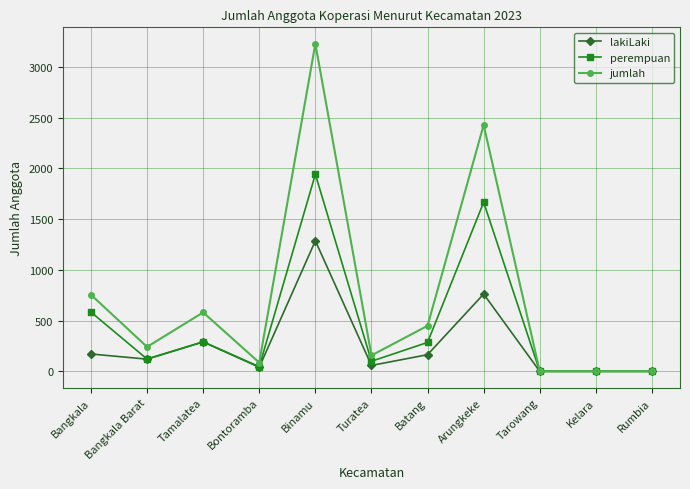

Which series has the largest total across all categories?

jumlah